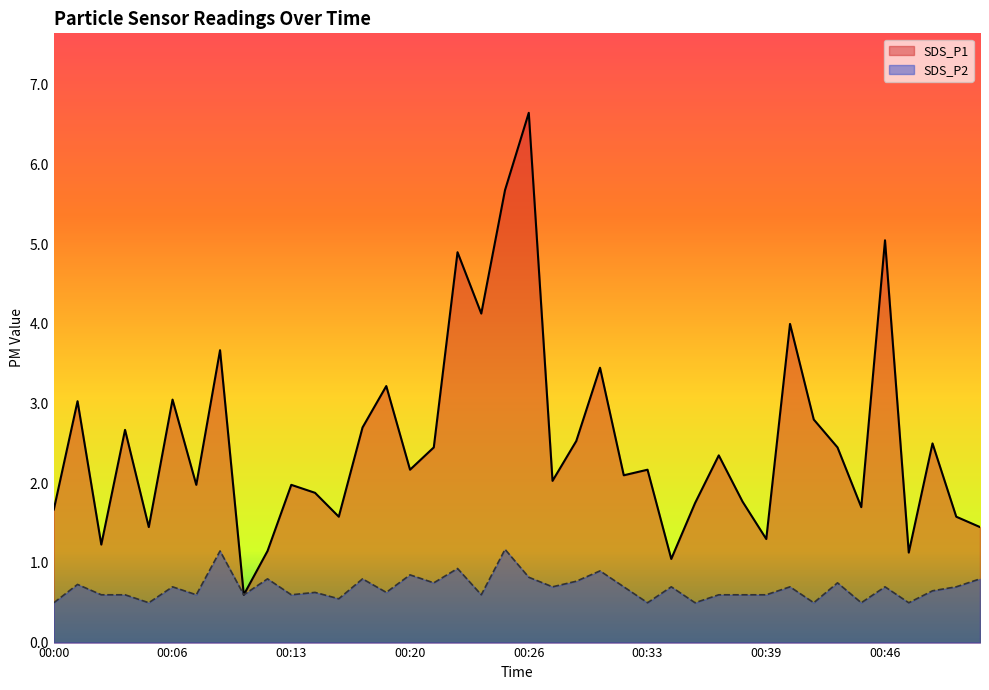

Reading left to right, transcribe all the data shown in this chart.

SDS_P1: 1.7	3.0	1.2	2.7	1.4	3.0	2.0	3.7	0.6	1.1	2.0	1.9	1.6	2.7	3.2	2.2	2.5	4.9	4.1	5.7	6.7	2.0	2.5	3.5	2.1	2.2	1.1	1.8	2.4	1.8	1.3	4.0	2.8	2.5	1.7	5.0	1.1	2.5	1.6	1.4
SDS_P2: 0.5	0.7	0.6	0.6	0.5	0.7	0.6	1.1	0.6	0.8	0.6	0.6	0.6	0.8	0.6	0.8	0.8	0.9	0.6	1.2	0.8	0.7	0.8	0.9	0.7	0.5	0.7	0.5	0.6	0.6	0.6	0.7	0.5	0.8	0.5	0.7	0.5	0.7	0.7	0.8